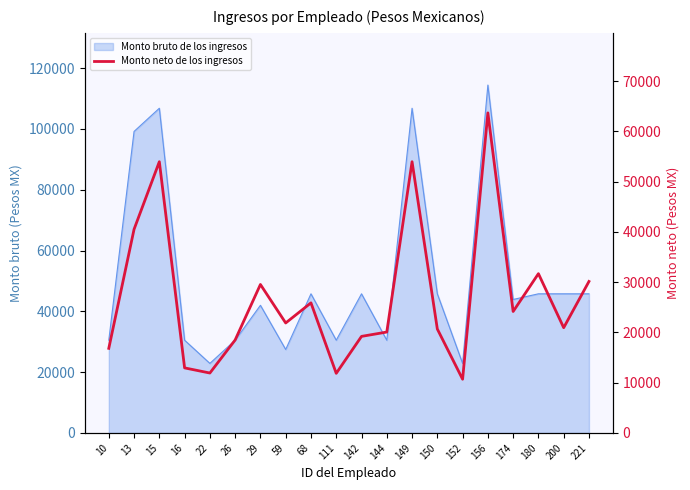

Reading left to right, extract all data points from this chart.

10=16834.3	13=40507.8	15=53949.3	16=12945.2	22=11923.7	26=18493.7	29=29534.3	59=21879.2	68=25878.4	111=11862.0	142=19211.7	144=20074.2	149=53949.3	150=20679.2	152=10693.2	156=63659.7	174=24161.0	180=31682.6	200=20941.4	221=30133.8